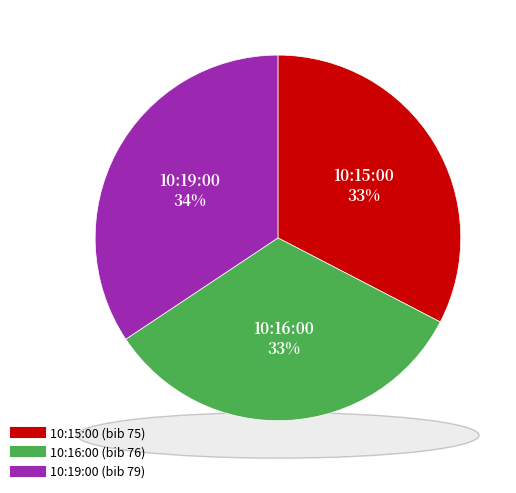

Which category has the smallest portion of the pie?

10:15:00